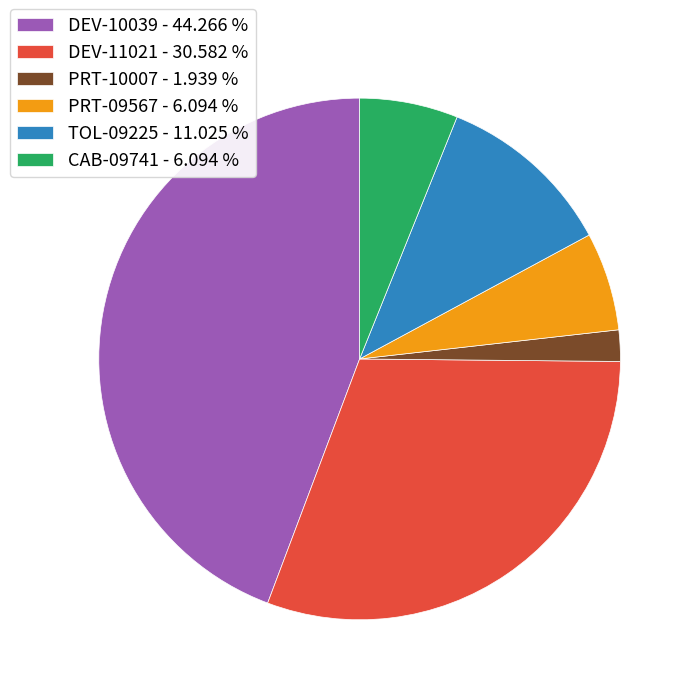

True or false: TOL-09225 accounts for 11% of the total.

True